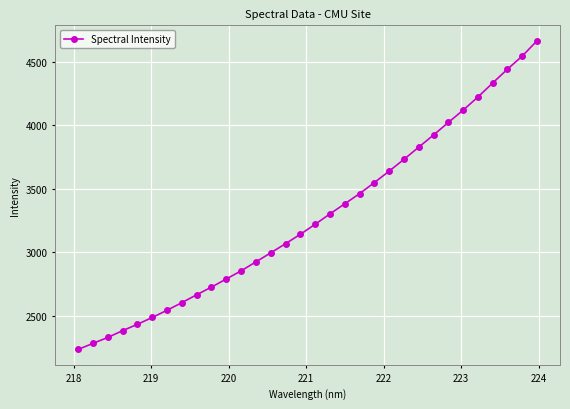

What is the smallest value displayed?

2233.1